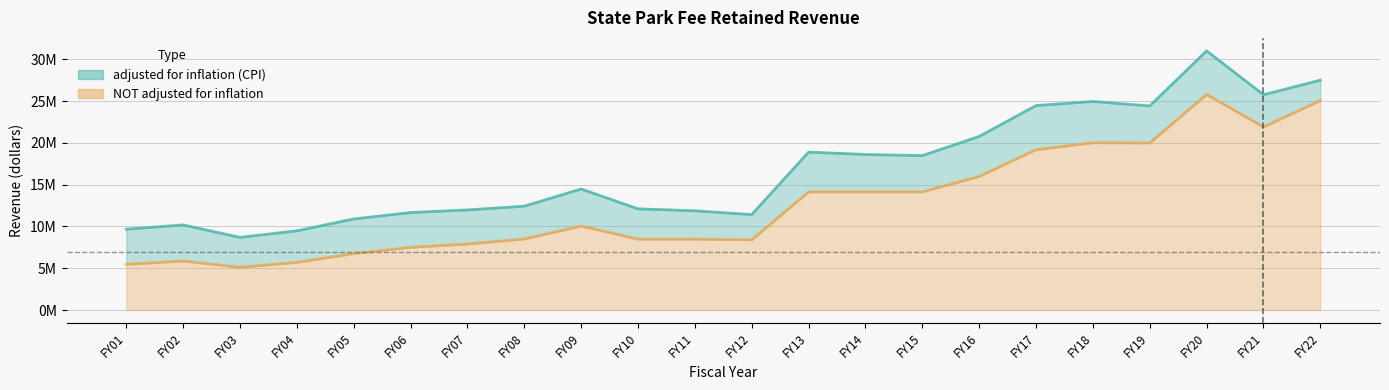

Which has a higher value, FY03 or FY01?

FY01